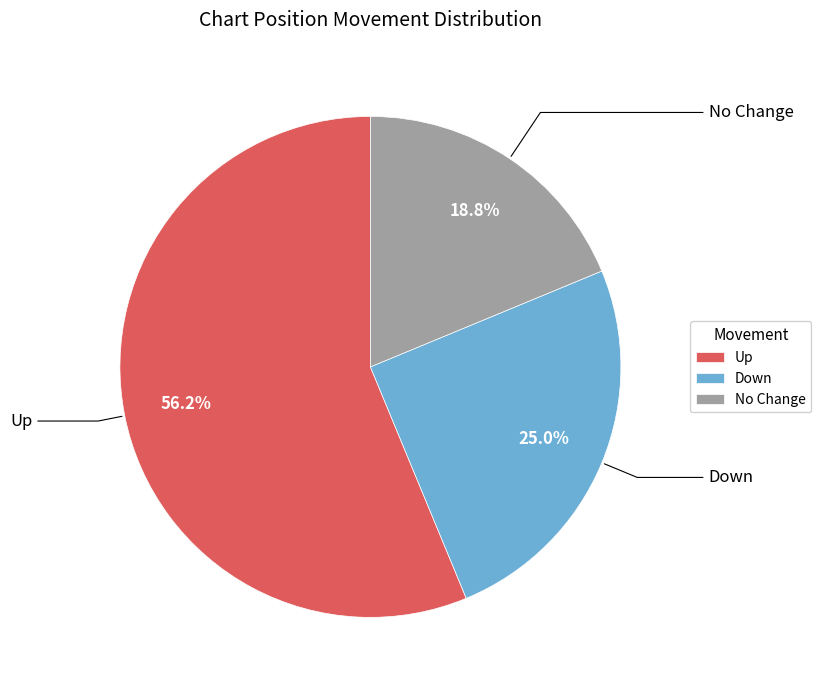

Rank the categories by value from highest to lowest.

Up, Down, No Change